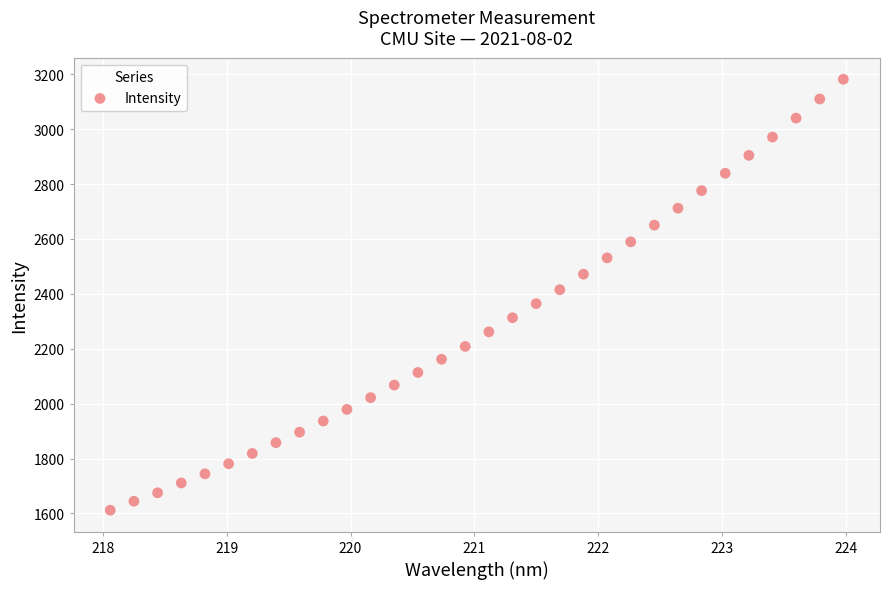

What is the range of X values (max minus min)?

5.9